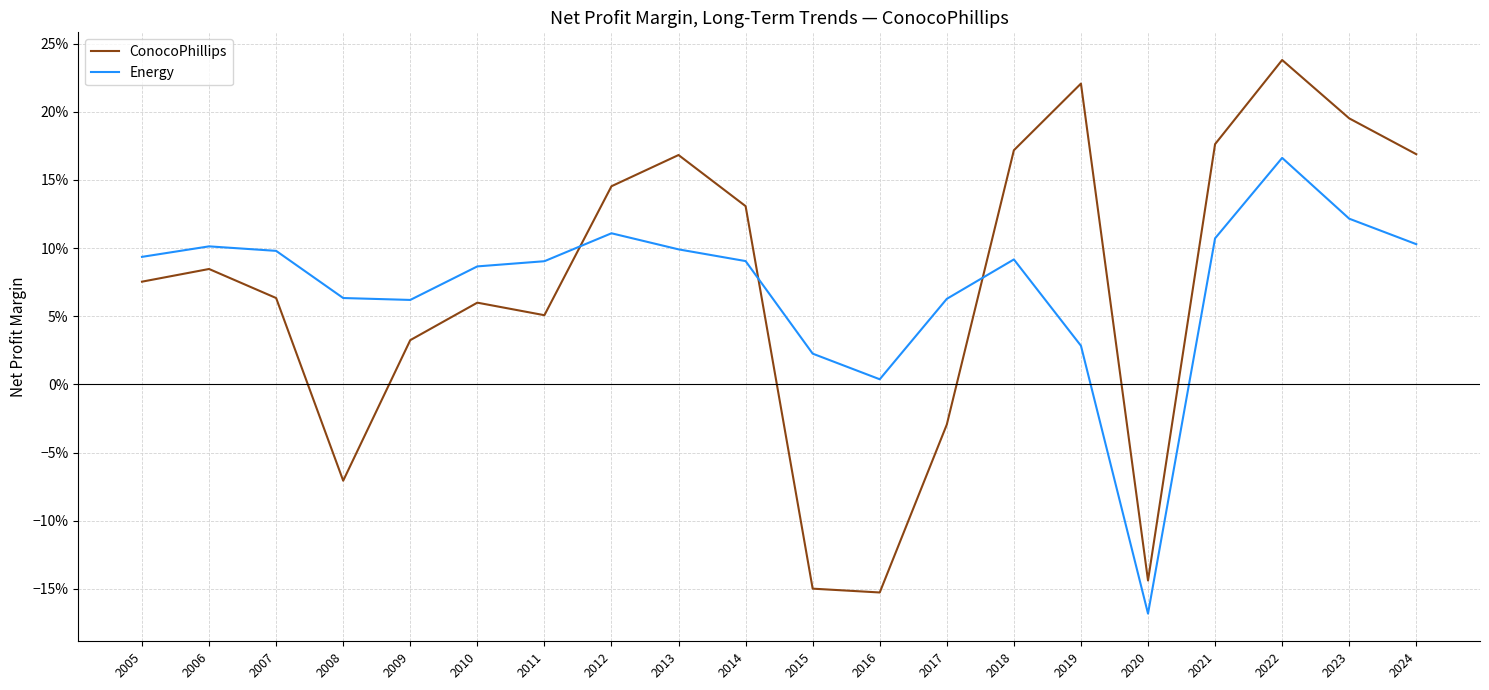

Which series has the largest range (max minus min)?

ConocoPhillips